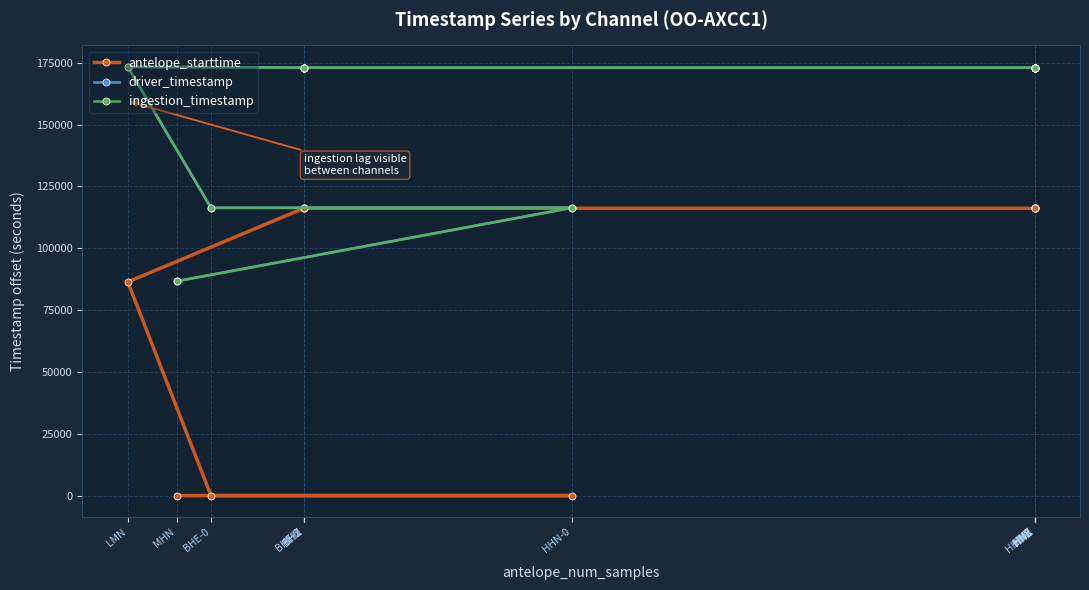

What is the lowest value of the driver_timestamp series?

86665.6